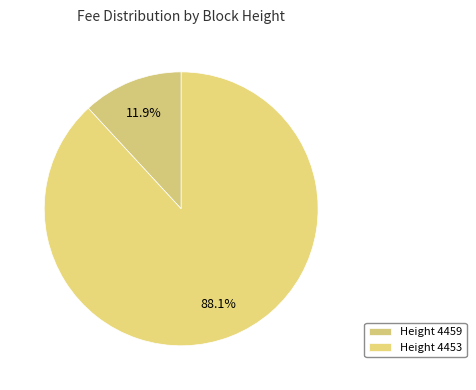

How many slices are in this pie chart?

2